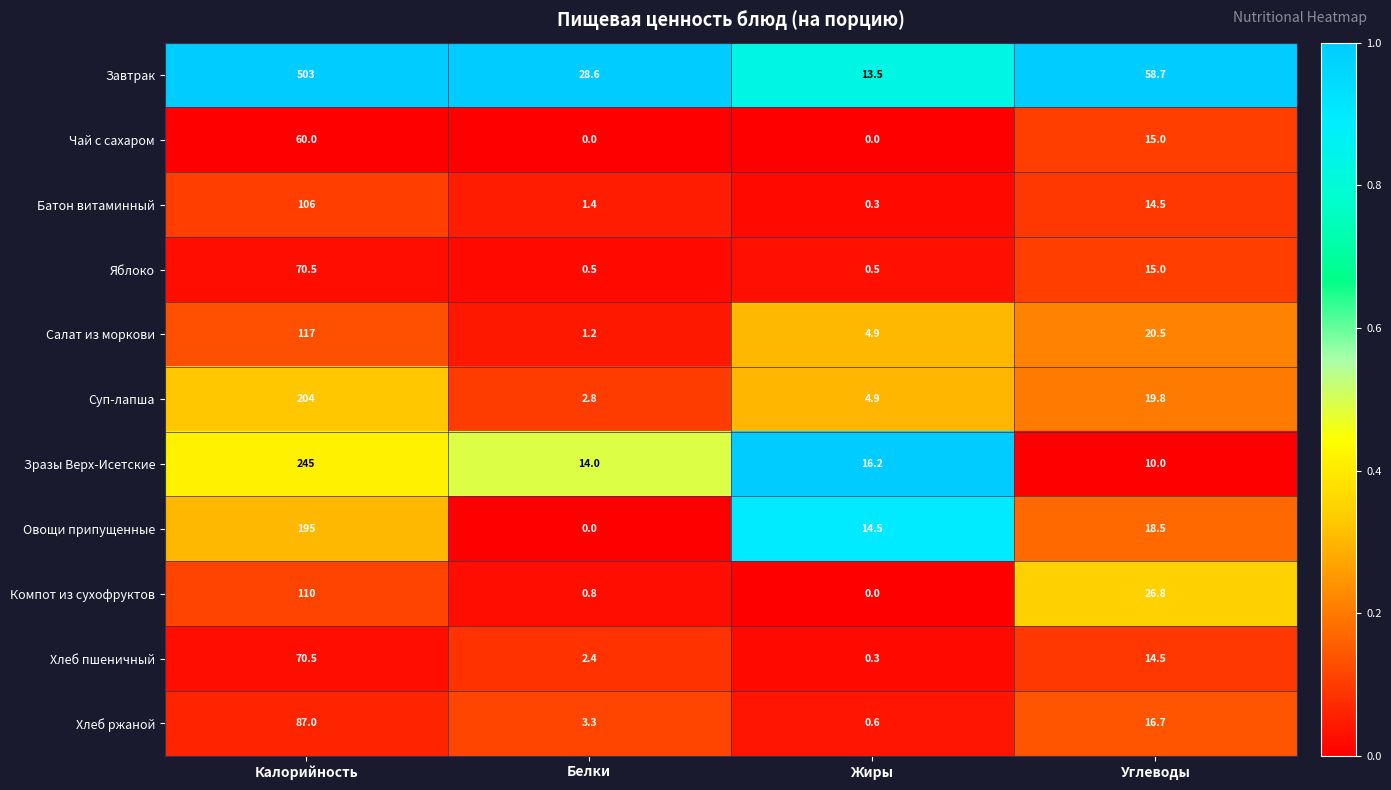

At how many categories does at least one series exceed 0?

4